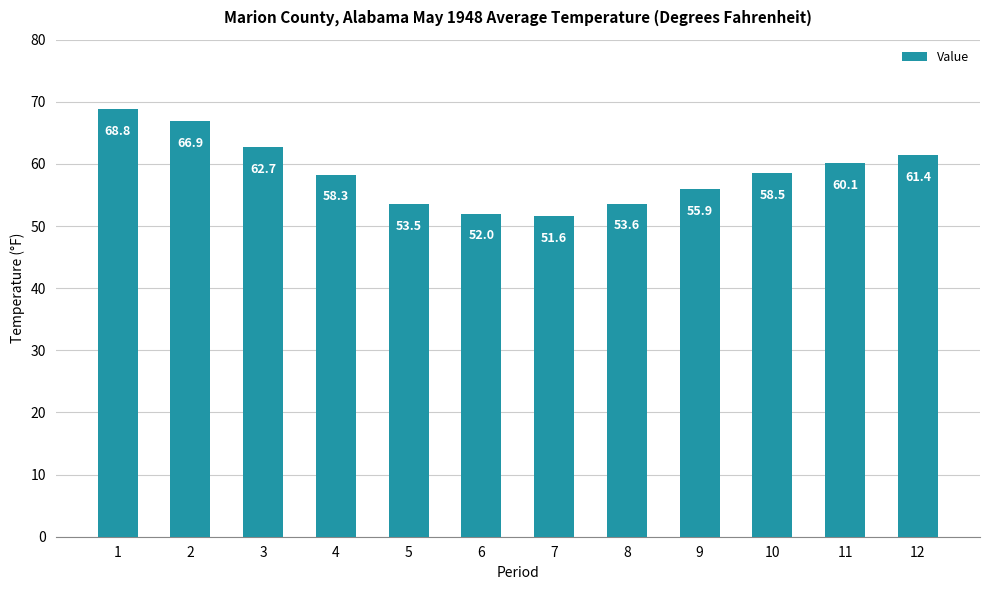

Reading right to left, extract all data points from this chart.

61.4	60.1	58.5	55.9	53.6	51.6	52.0	53.5	58.3	62.7	66.9	68.8